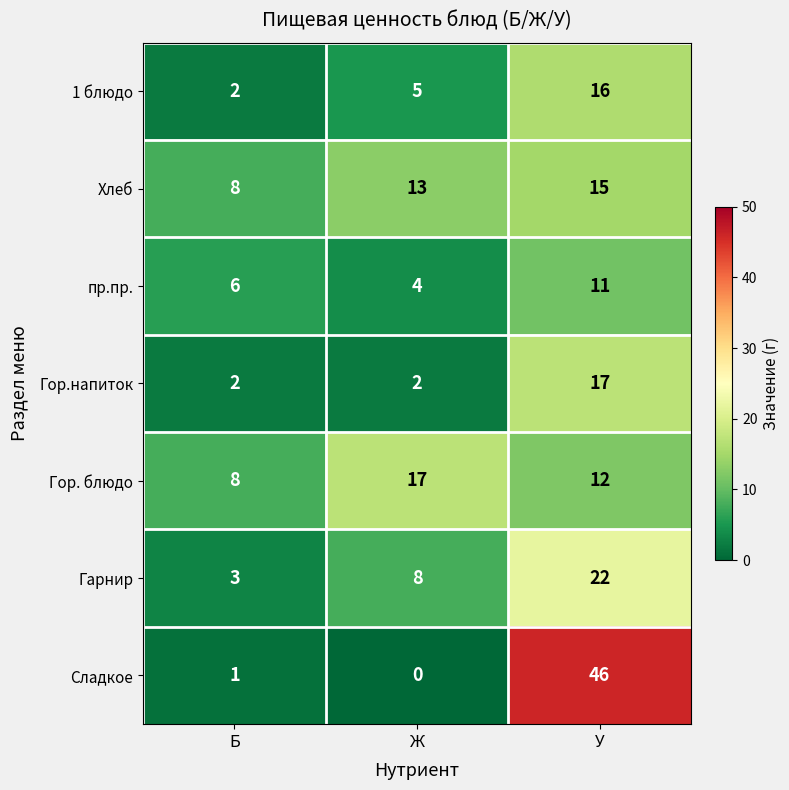

How many series are shown in this chart?

7